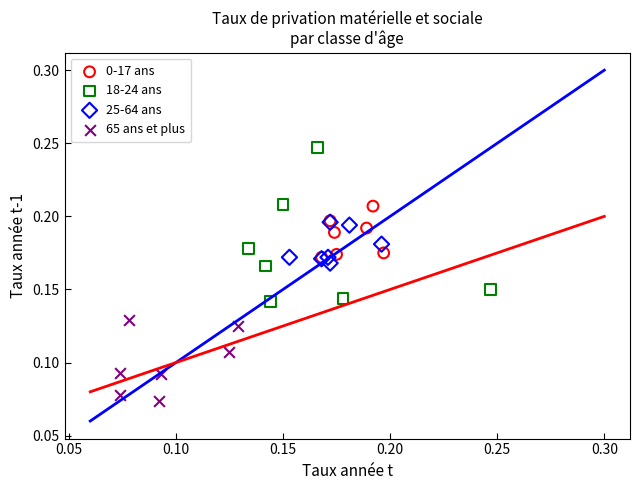

Which series contains the highest Y value?

18-24 ans